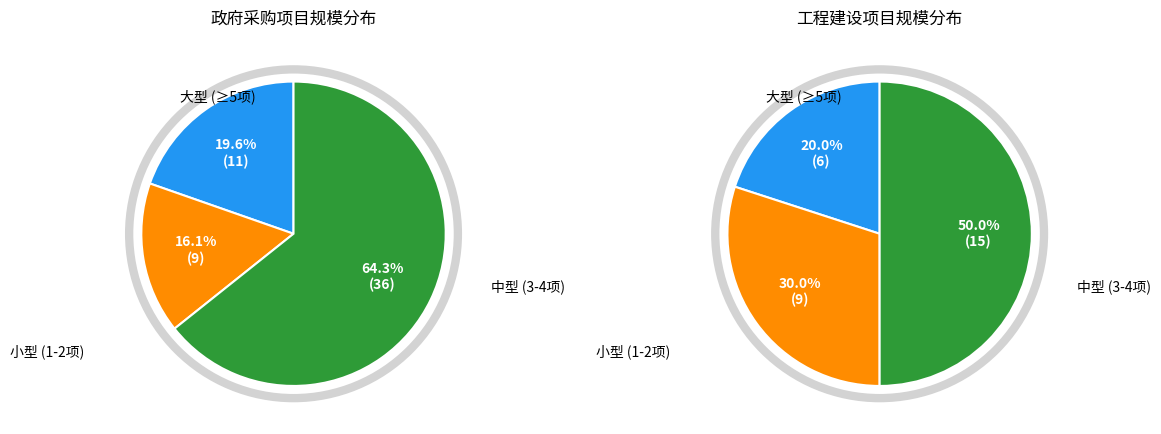

Does 22 account for over 50% of the chart?

No